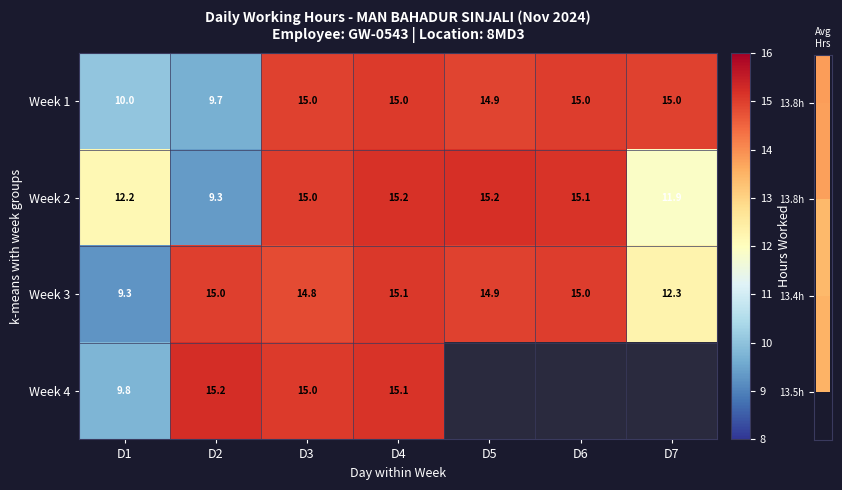

How many data points in Week 1 are less than 15?

3